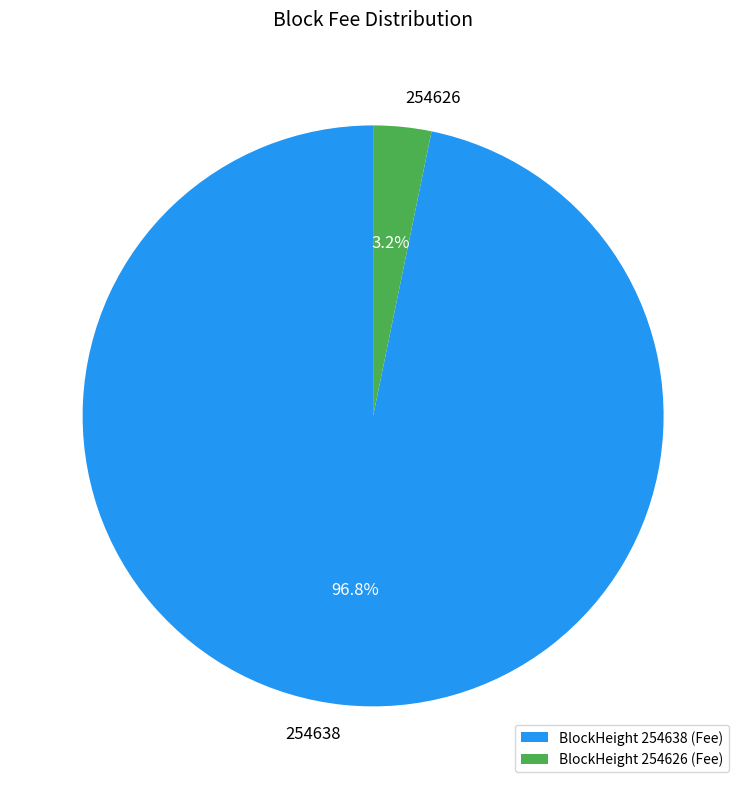

To the nearest percent, what is the combined percentage of 254638 and 254626?

100%